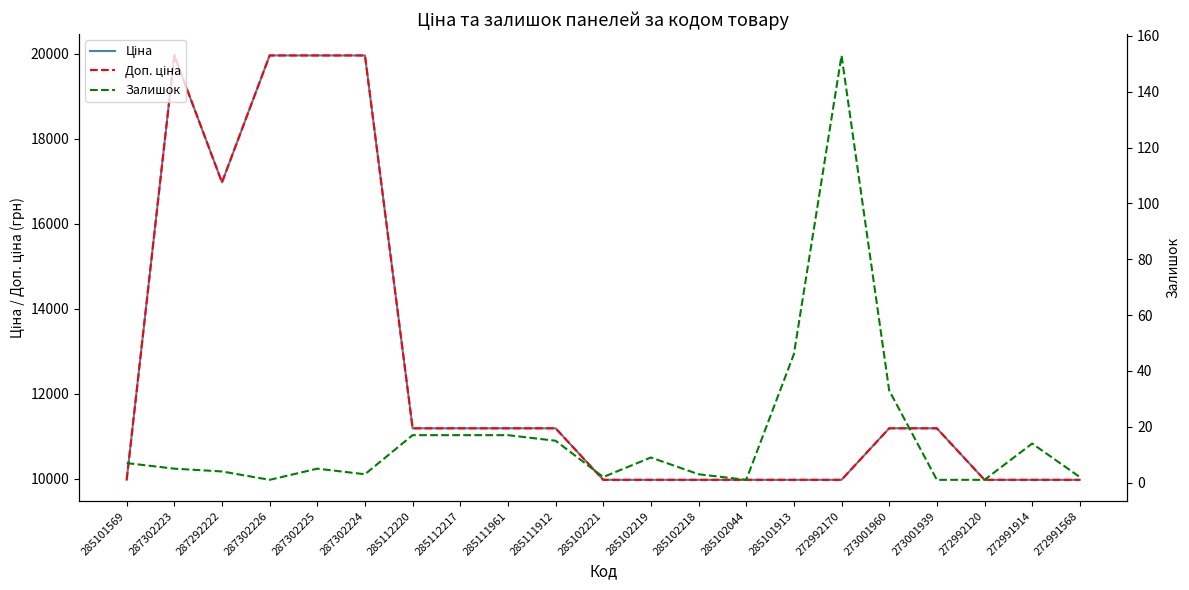

At which label is Ціна closest to 14969?

287292222